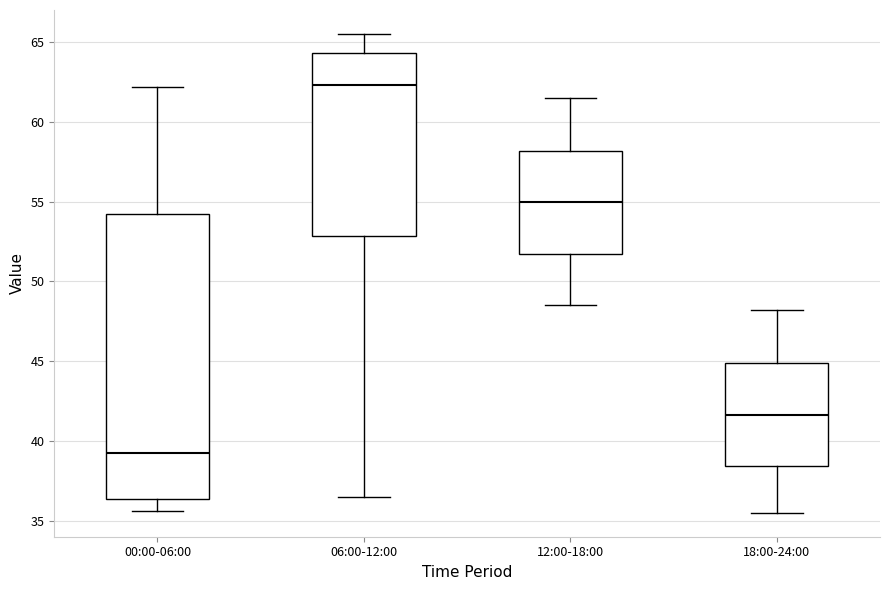

Where does the upper whisker of the box for 18:00-24:00 end on the y-axis? The values are not printed on the chart, so give them approximately, as read against the axis.

48.0